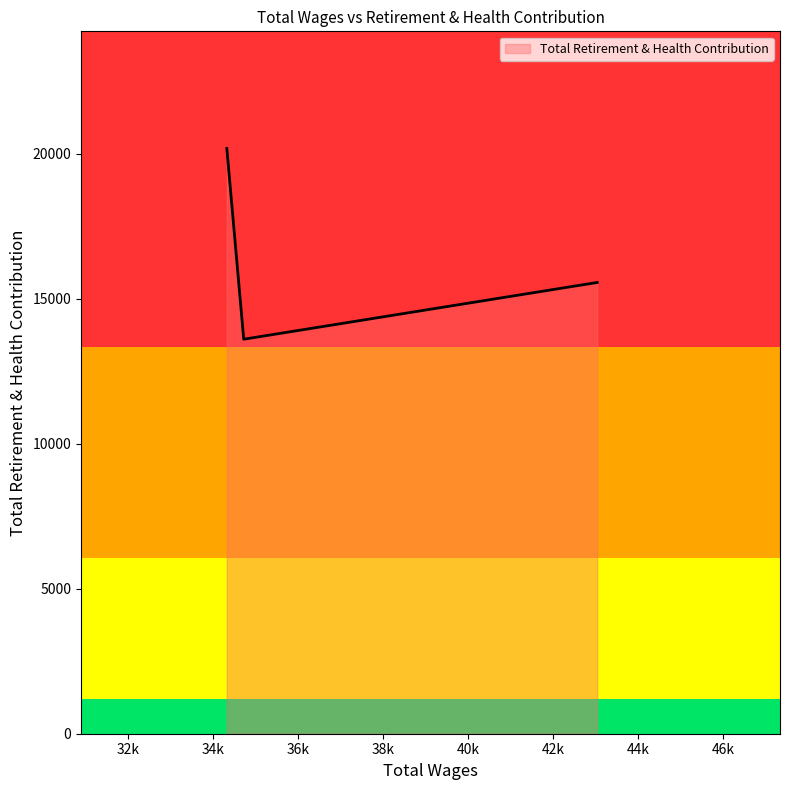

What is the sum of all values?

49346